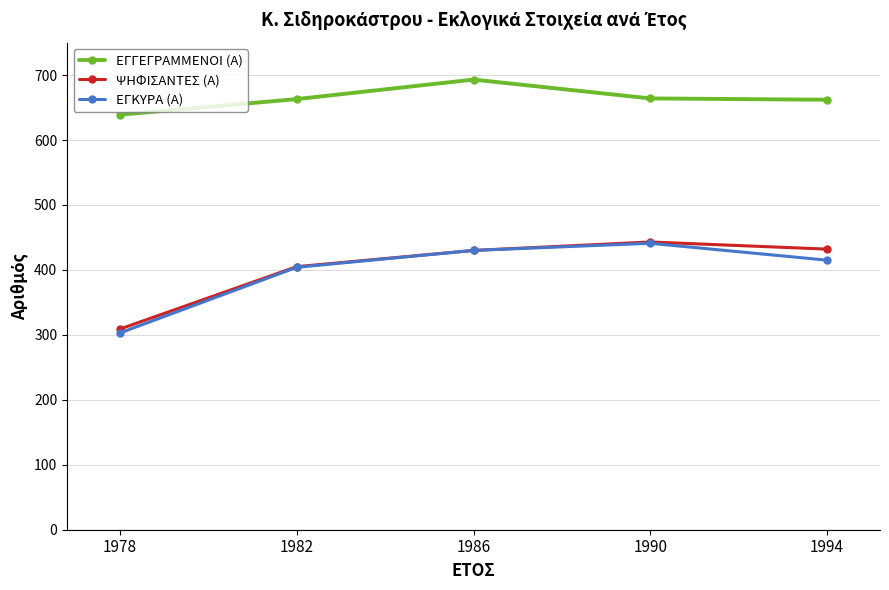

True or false: ΨΗΦΙΣΑΝΤΕΣ (Α) and ΕΓΓΕΓΡΑΜΜΕΝΟΙ (Α) cross at least once.

False